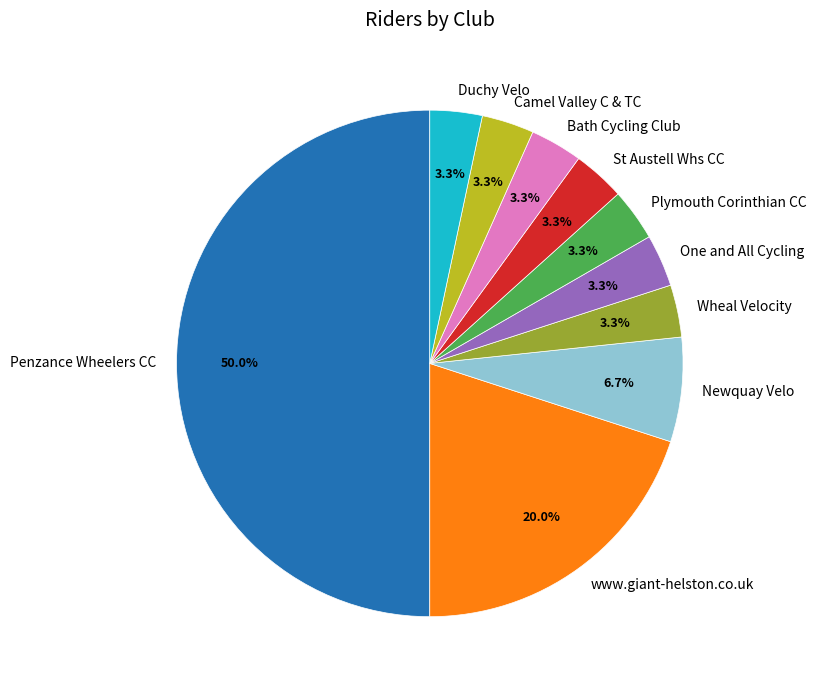

Does Duchy Velo account for over 50% of the chart?

No